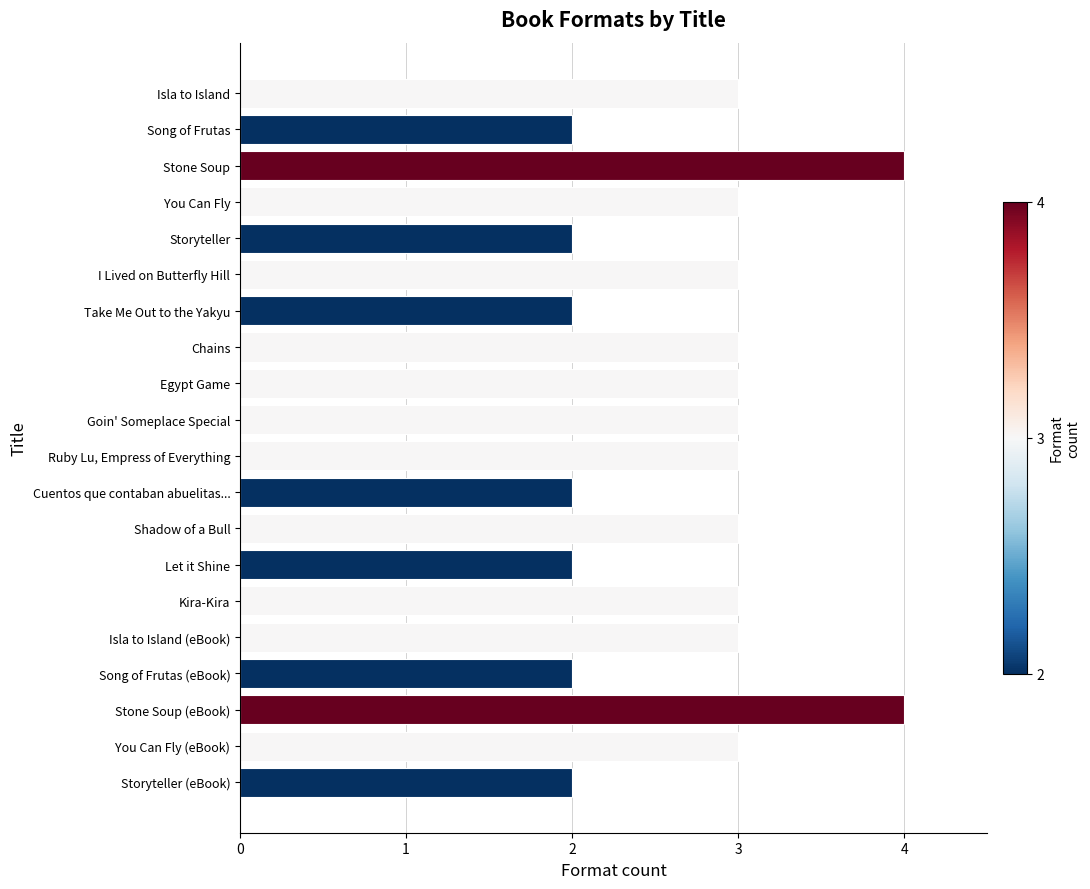

Reading bottom to top, what are all the values shown in this chart?

Storyteller (eBook)=2	You Can Fly (eBook)=3	Stone Soup (eBook)=4	Song of Frutas (eBook)=2	Isla to Island (eBook)=3	Kira-Kira=3	Let it Shine=2	Shadow of a Bull=3	Cuentos que contaban abuelitas...=2	Ruby Lu, Empress of Everything=3	Goin' Someplace Special=3	Egypt Game=3	Chains=3	Take Me Out to the Yakyu=2	I Lived on Butterfly Hill=3	Storyteller=2	You Can Fly=3	Stone Soup=4	Song of Frutas=2	Isla to Island=3